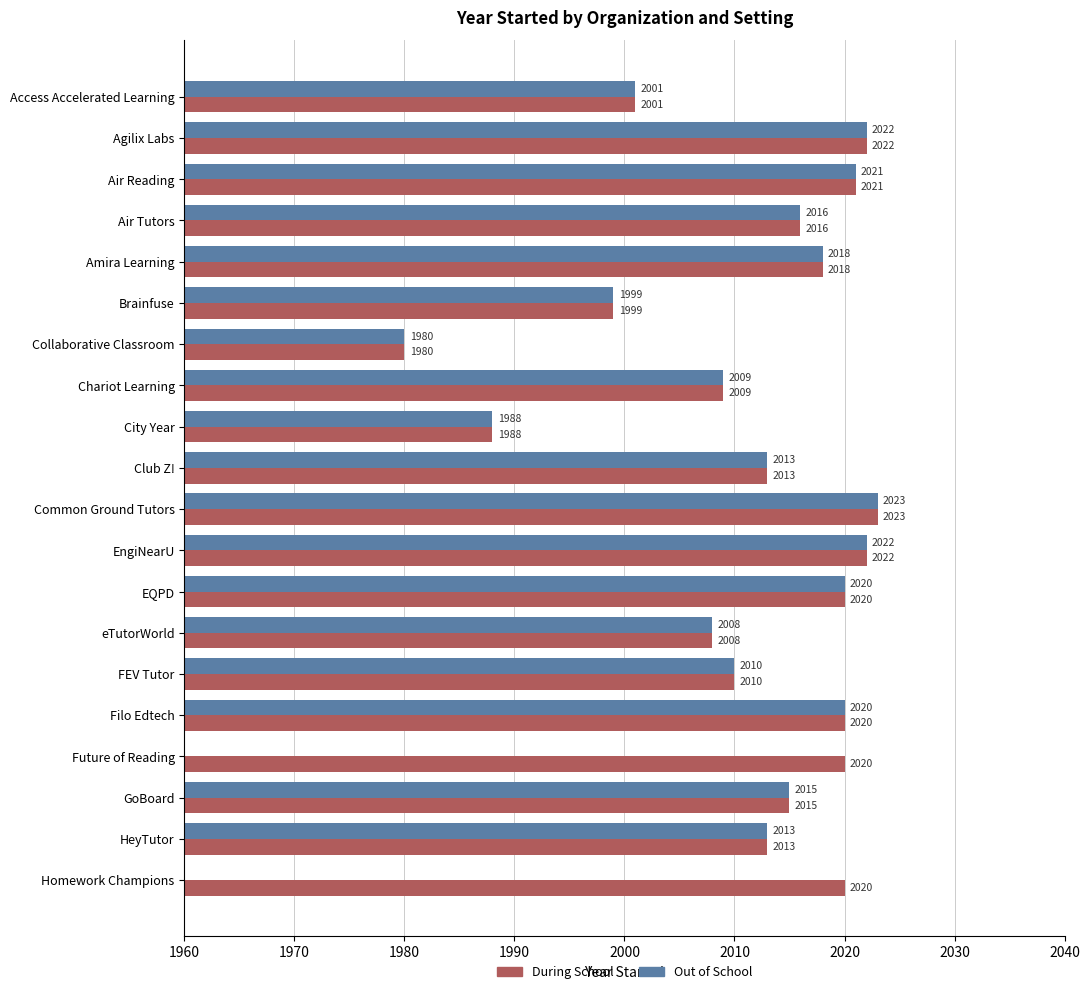

The value of Out of School at Club Z! is 3563. True or false?

False